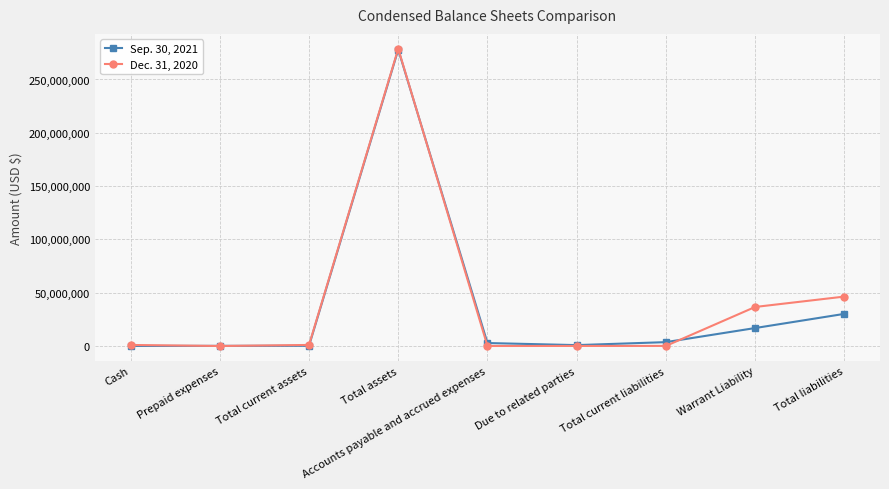

Which category has the highest value in the Sep. 30, 2021 series?

Total assets